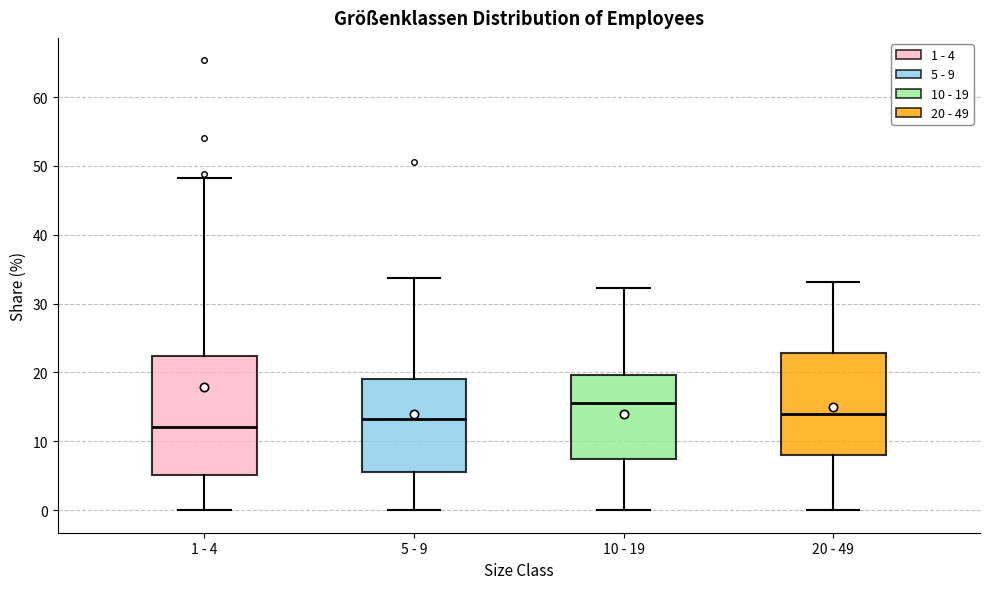

Which box's median line is the lowest?

1 - 4